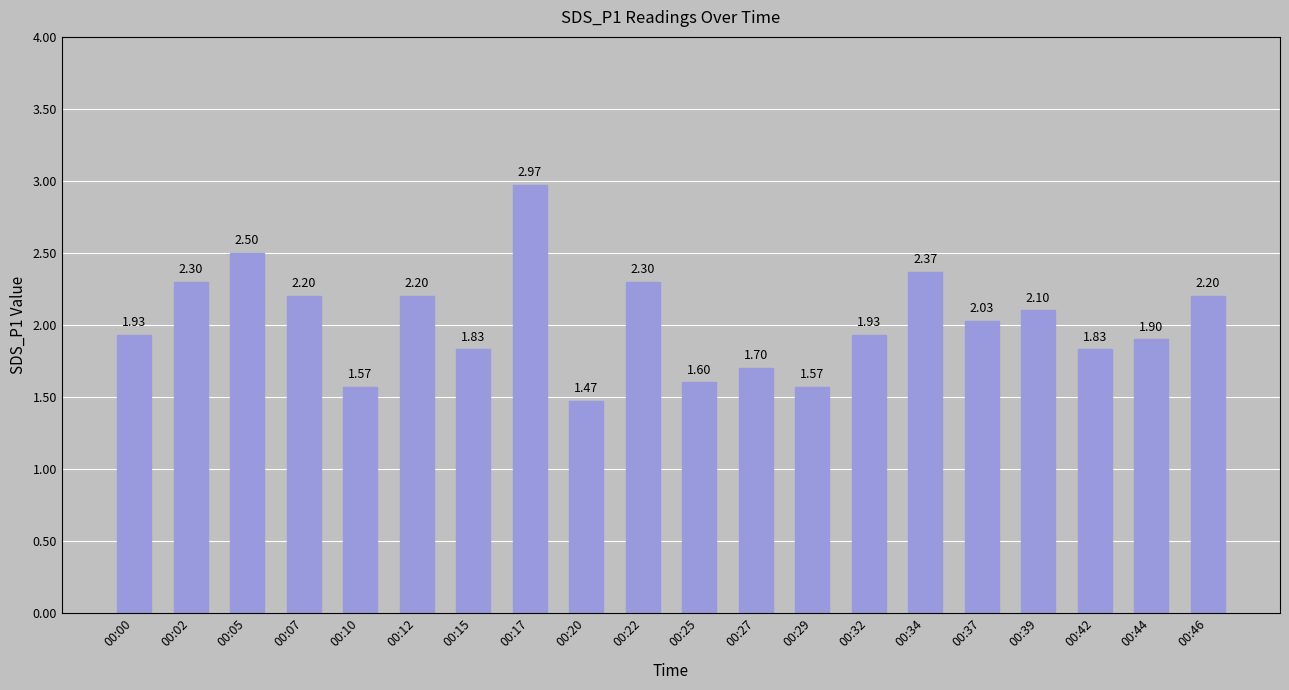

How many bars are there in total?

20